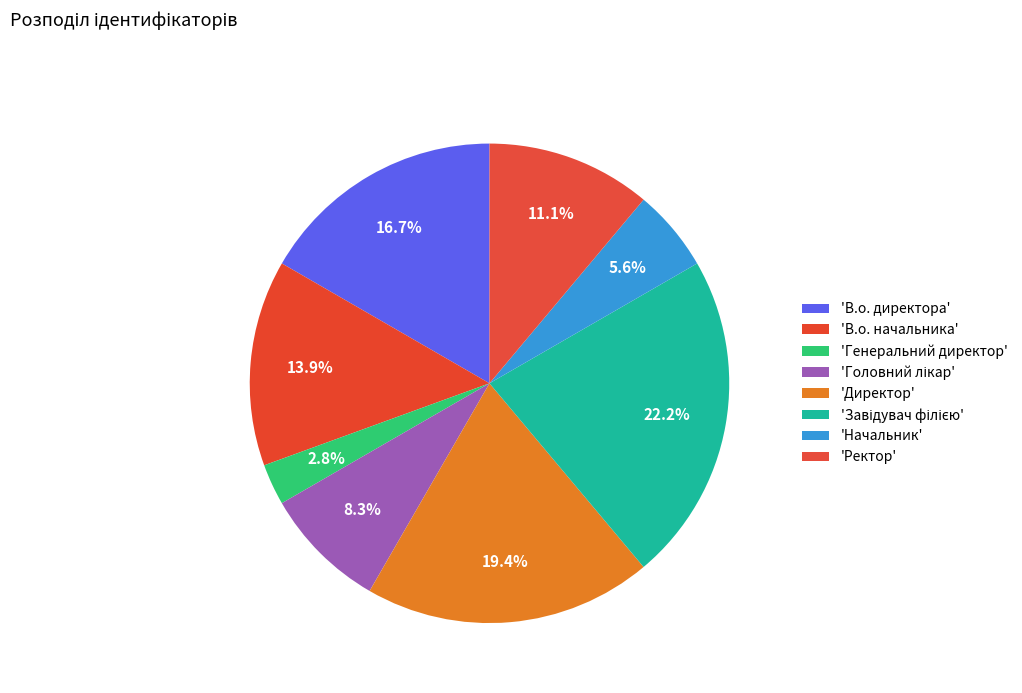

Count the number of slices in the pie.

8